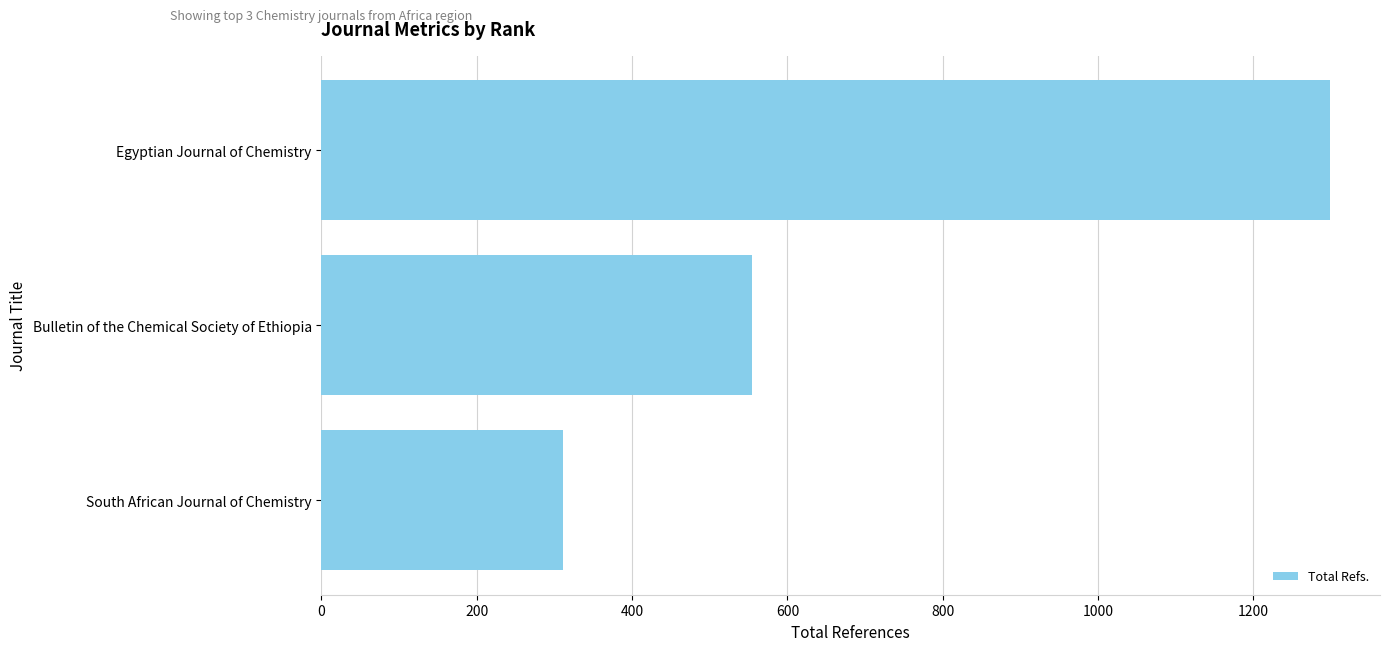

List the labels in order of value, smallest first.

South African Journal of Chemistry, Bulletin of the Chemical Society of Ethiopia, Egyptian Journal of Chemistry